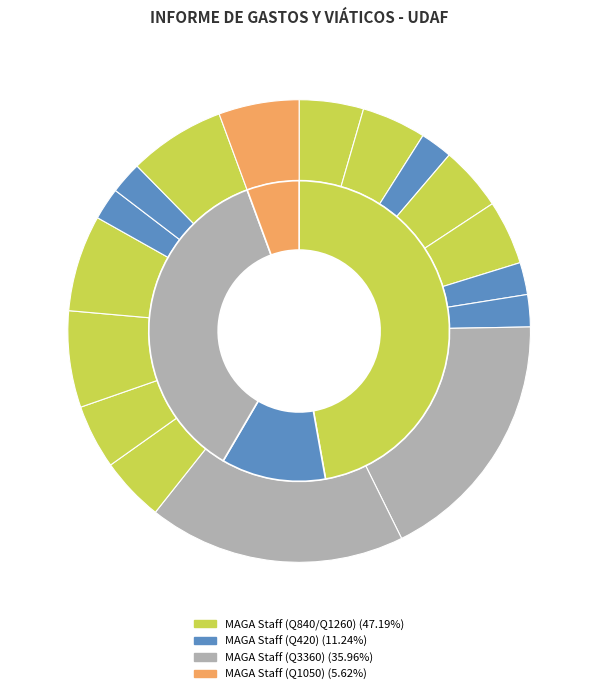

Count the number of slices in the pie.

17